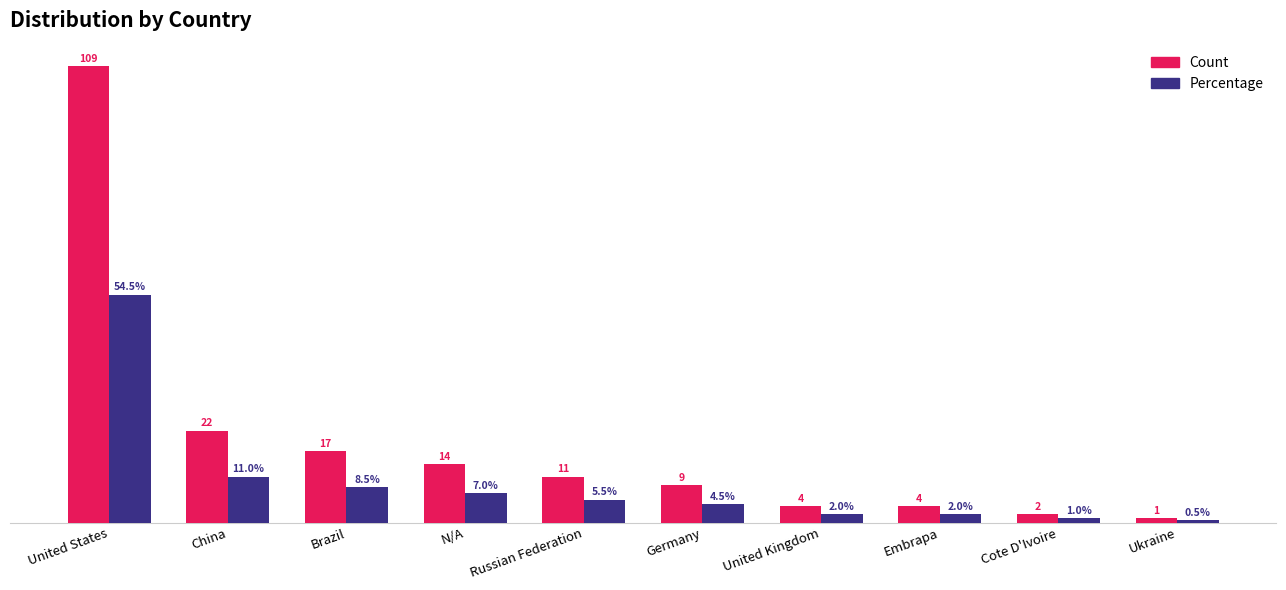

List the series in order of their peak value, highest first.

Count, Percentage